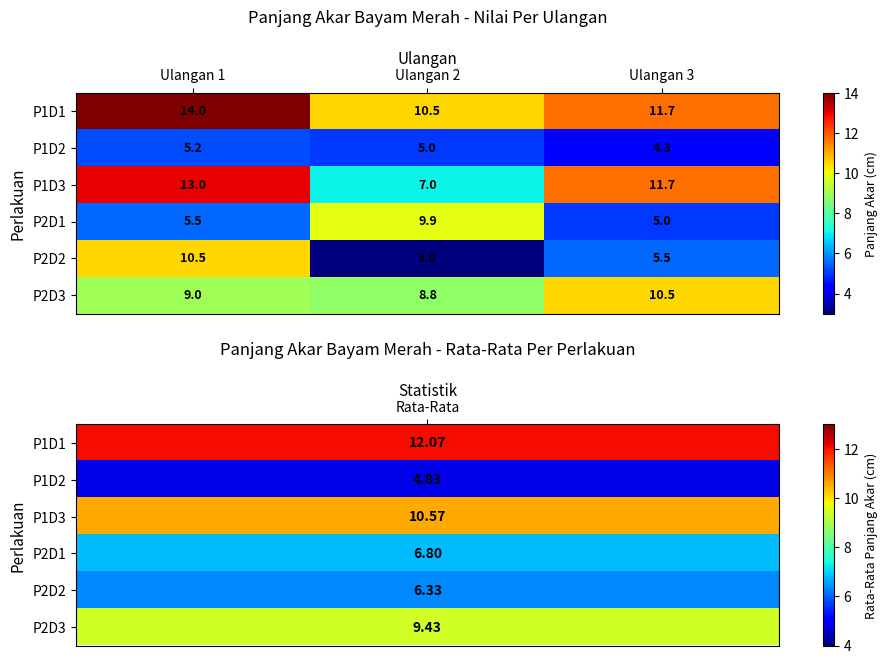

What is the difference between the maximum and minimum values in the P1D2 series?

0.9